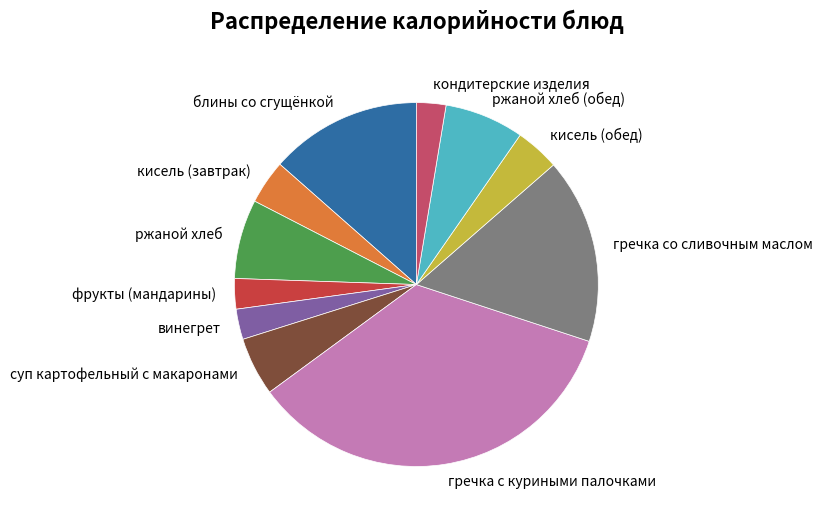

True or false: кондитерские изделия accounts for 3% of the total.

True